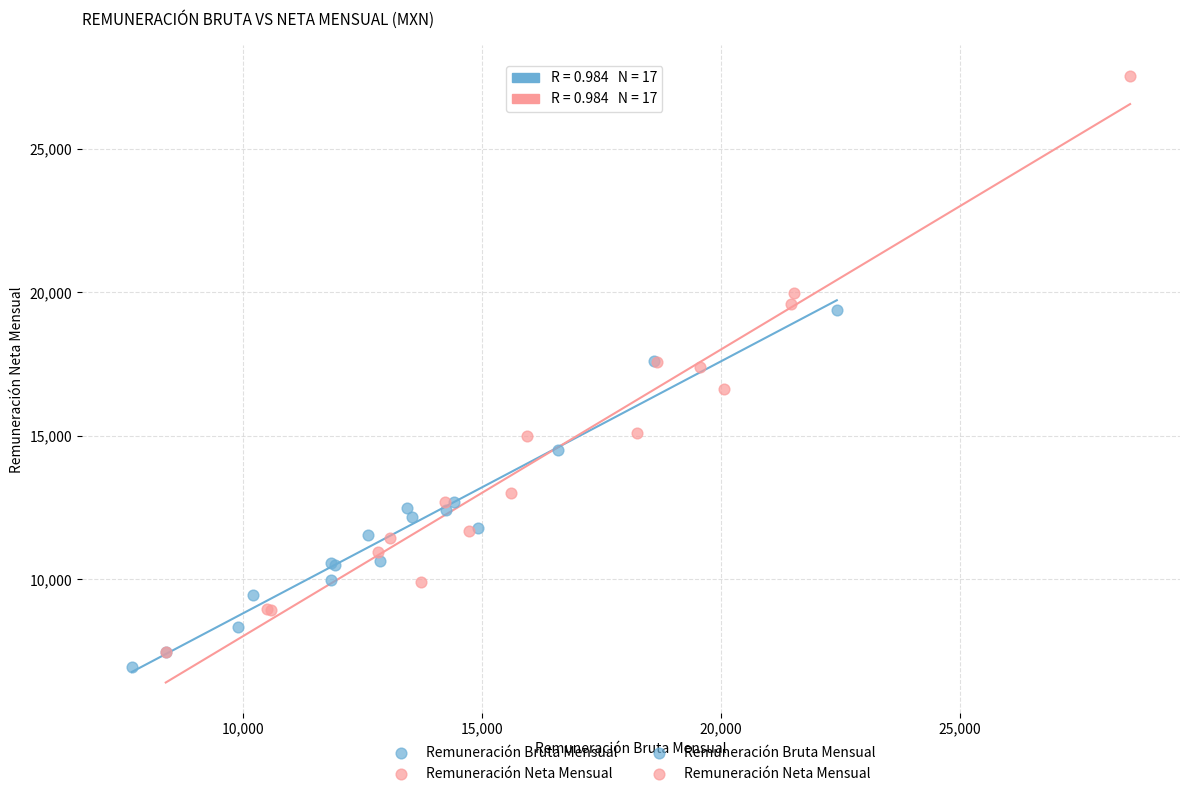

Which series has the widest spread of Y values?

Remuneración Neta Mensual